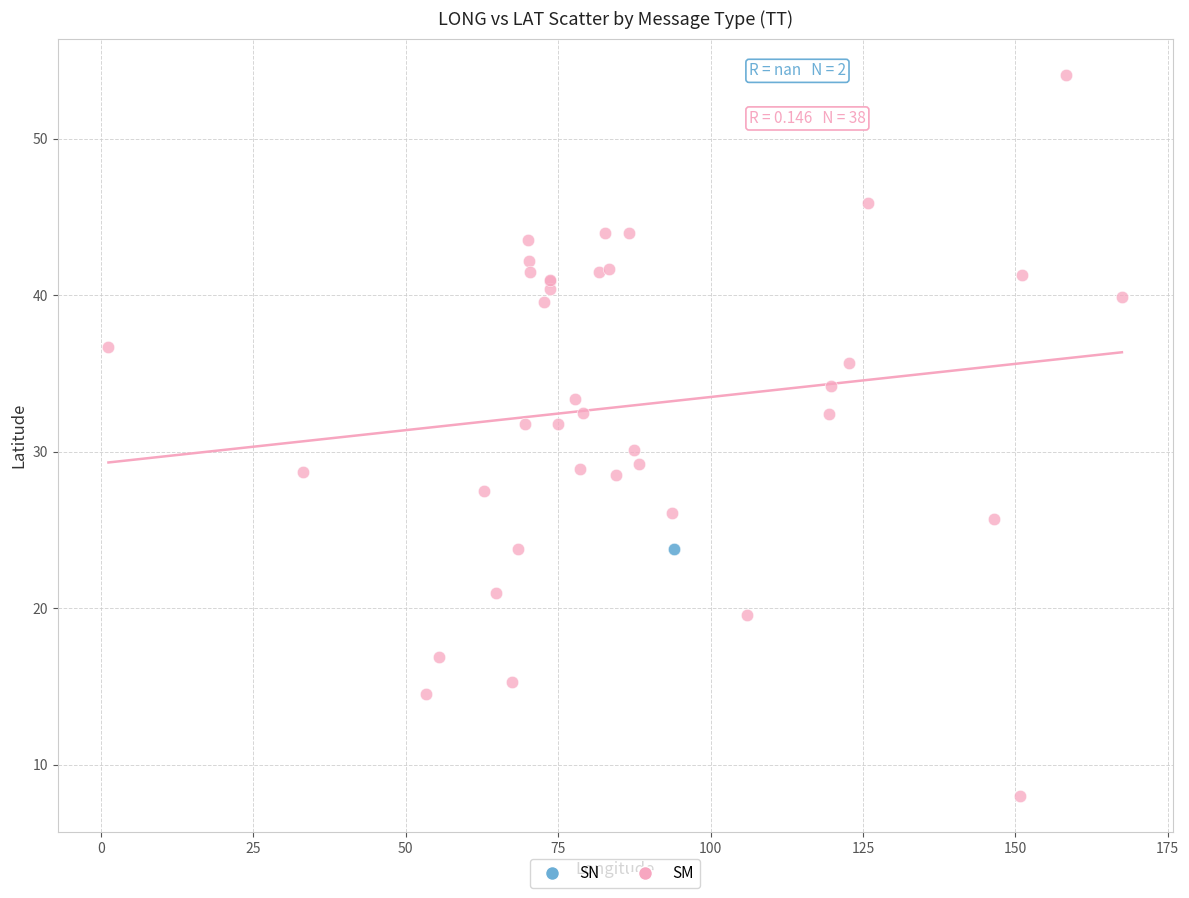

What are all the series names shown in the legend?

SN, SM